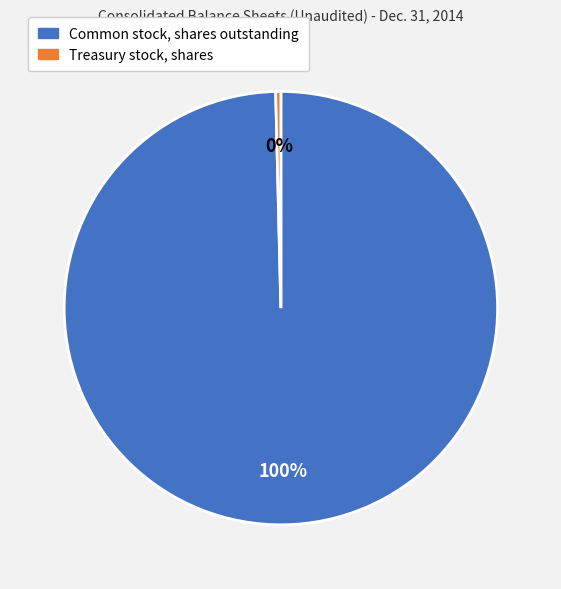

Count the number of slices in the pie.

2